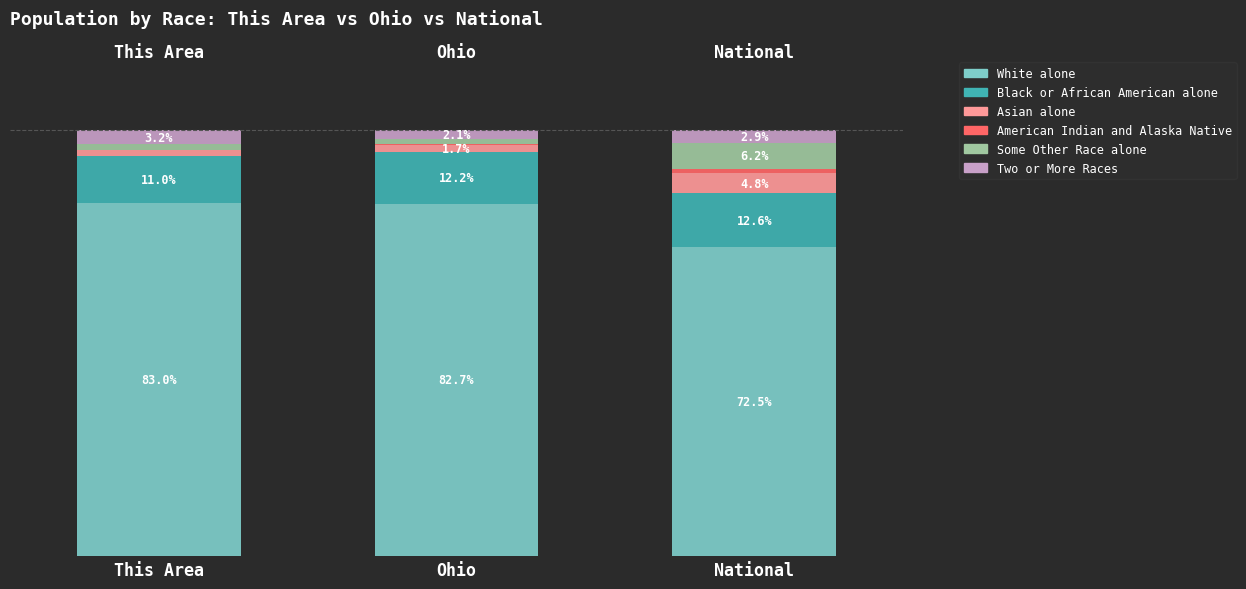

Does the chart contain stacked bars?

Yes